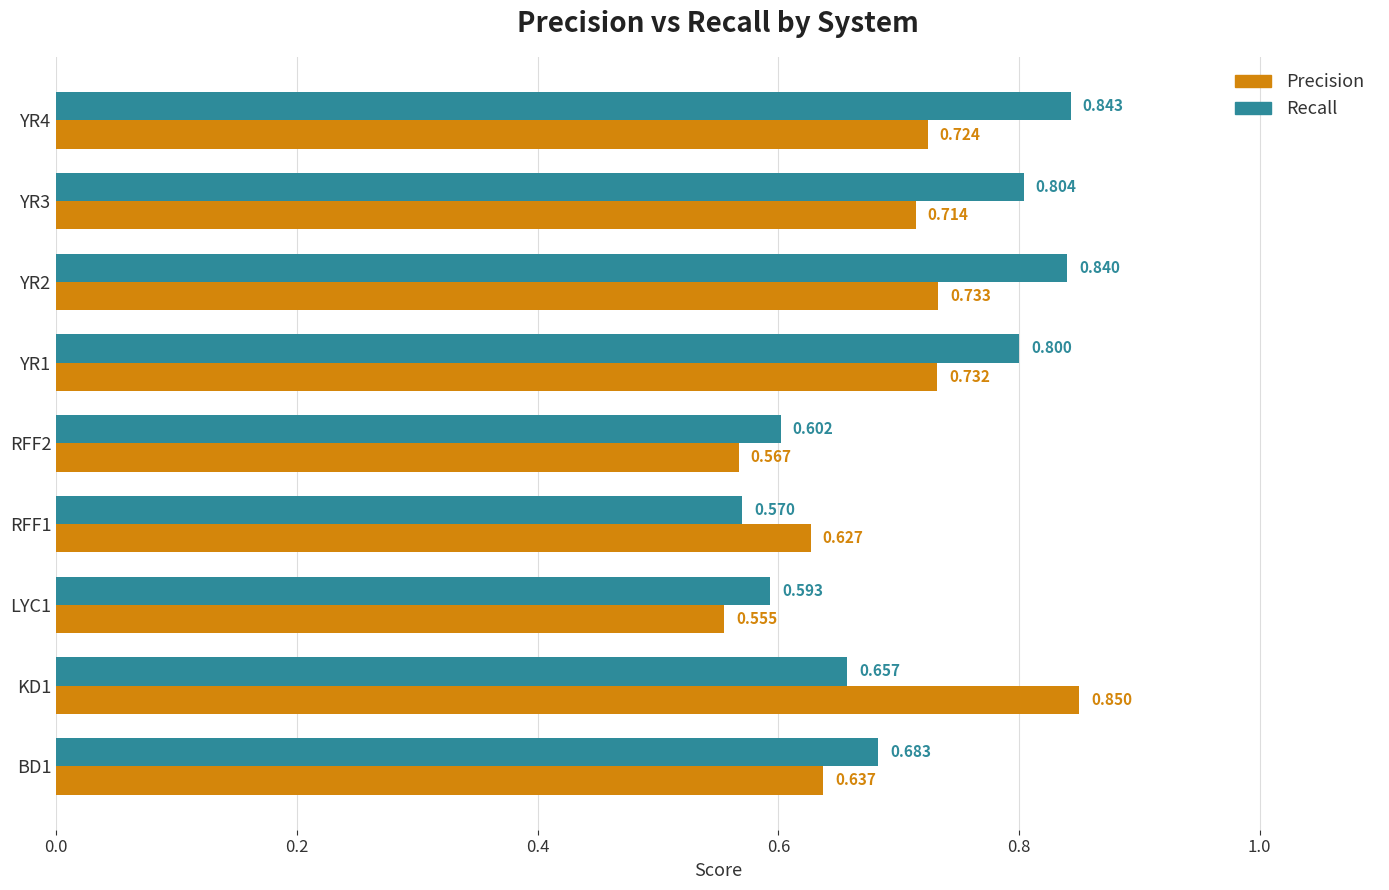

What is the sum of all Recall values?

6.4